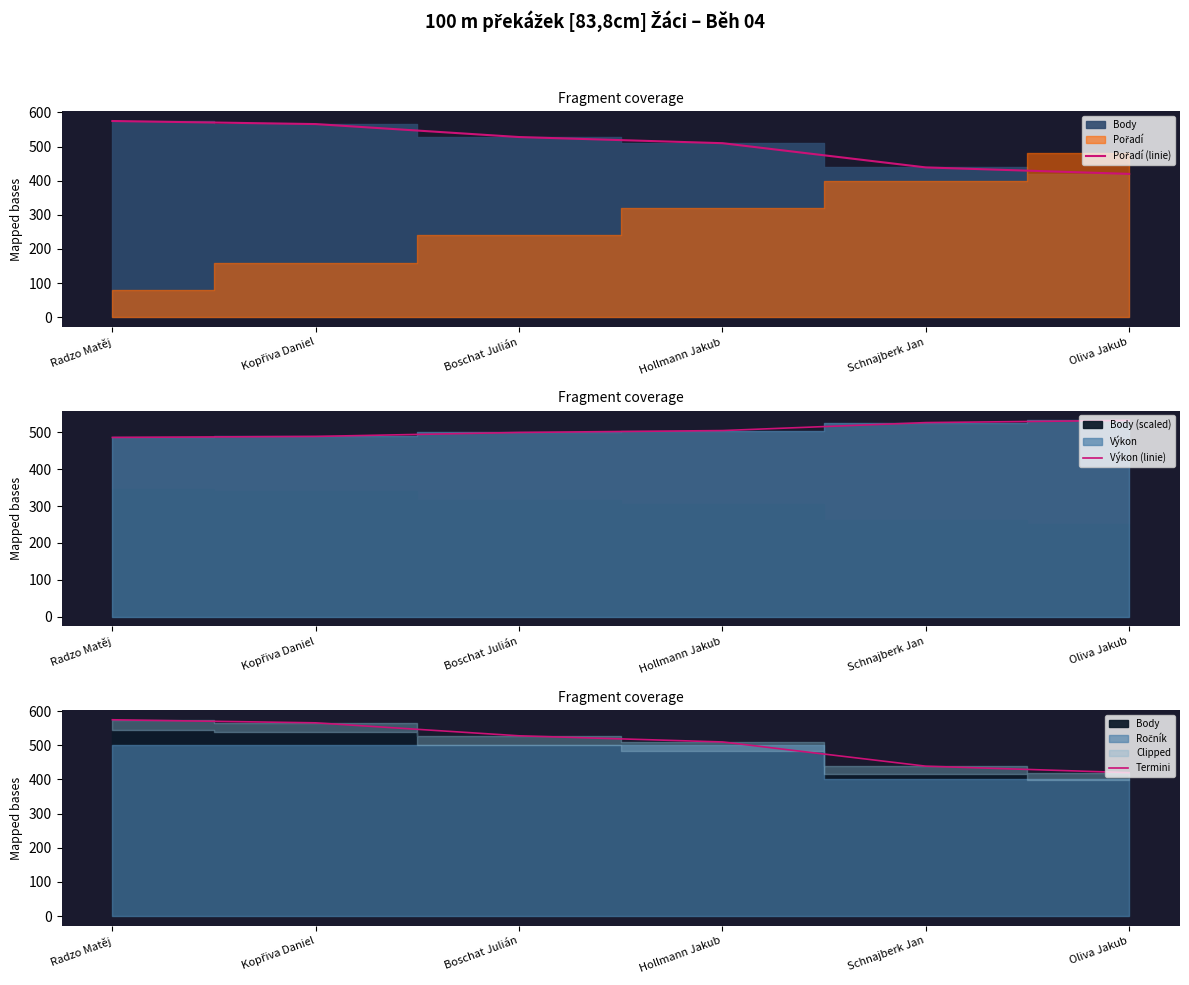

Reading left to right, transcribe all the data shown in this chart.

Pořadí (linie): 575.0	566.0	528.0	510.0	439.0	420.0
Výkon (linie): 486.0	488.7	499.5	504.6	526.2	532.2
Termini: 575.0	566.0	528.0	510.0	439.0	420.0